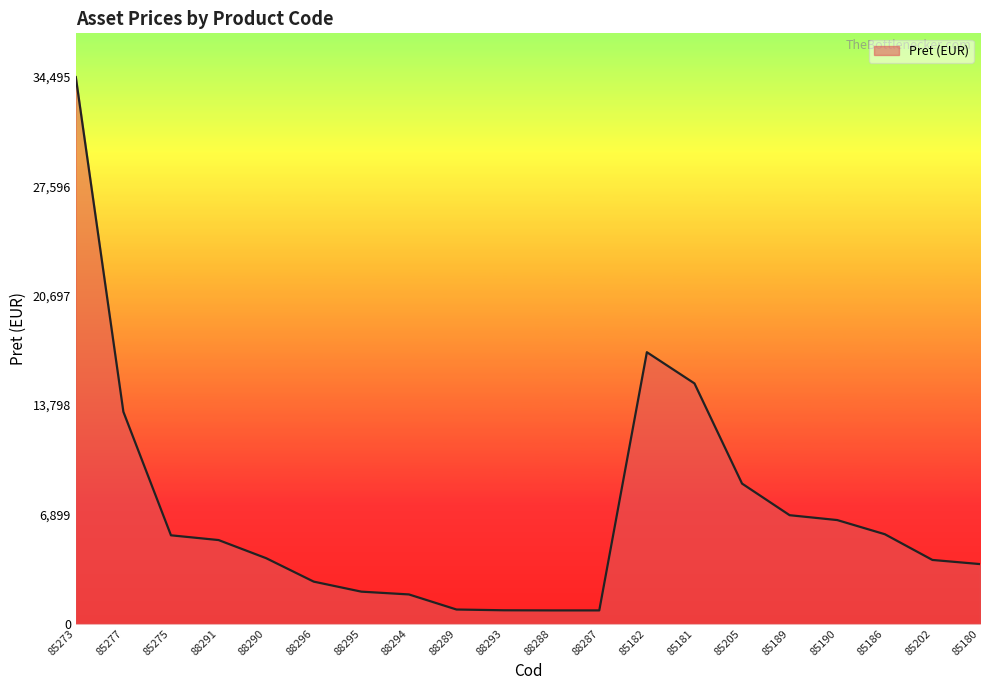

Read the value at 88287.

832